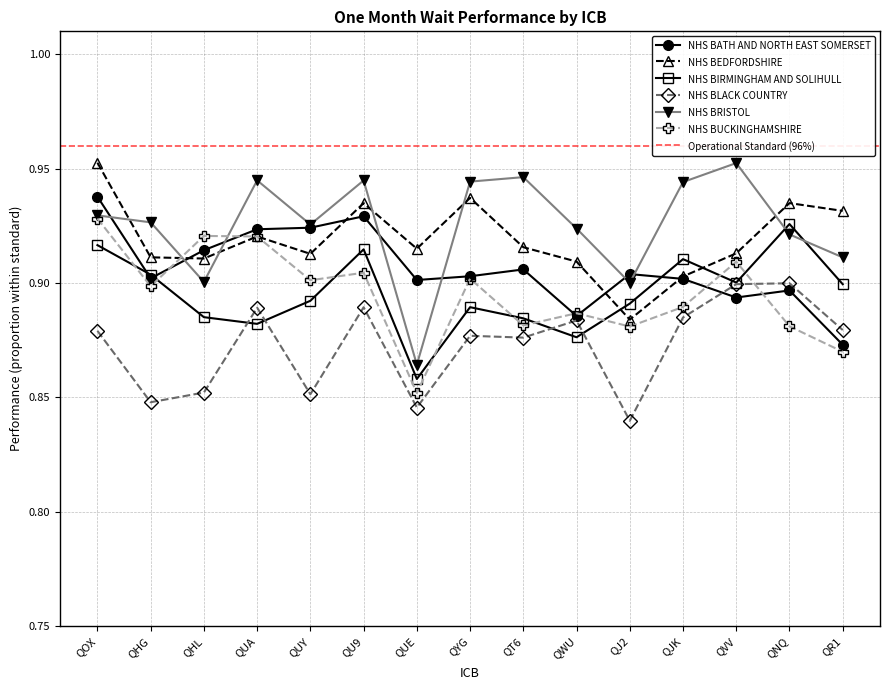

What is the label of the 3rd point from the right?

QVV